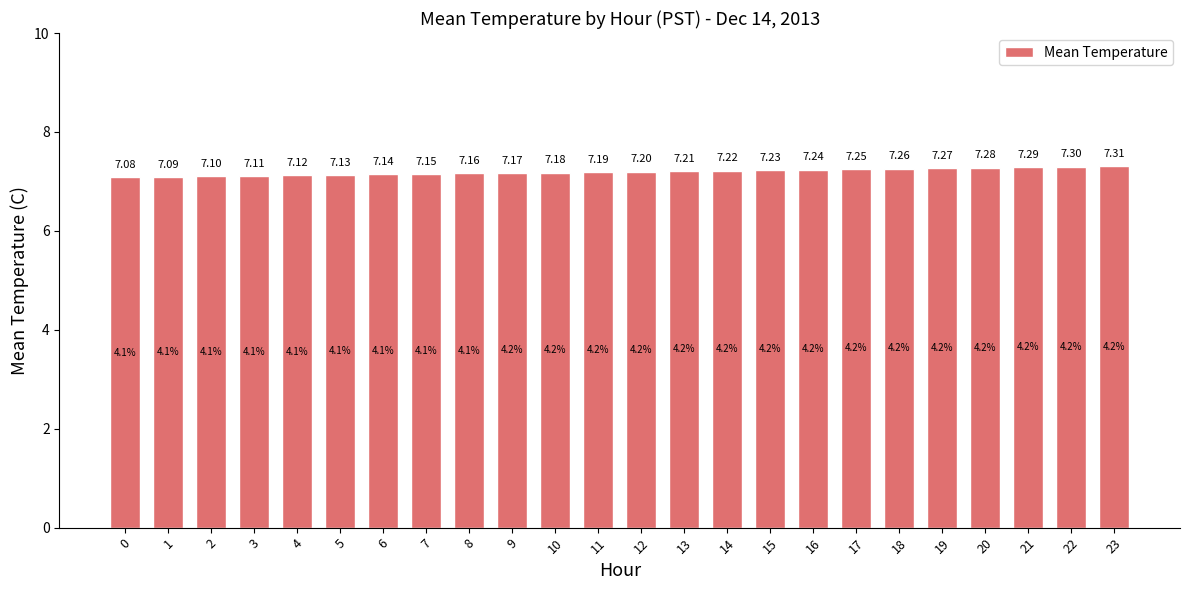

What is the ratio of the value at 19 to the value at 6?

1.0